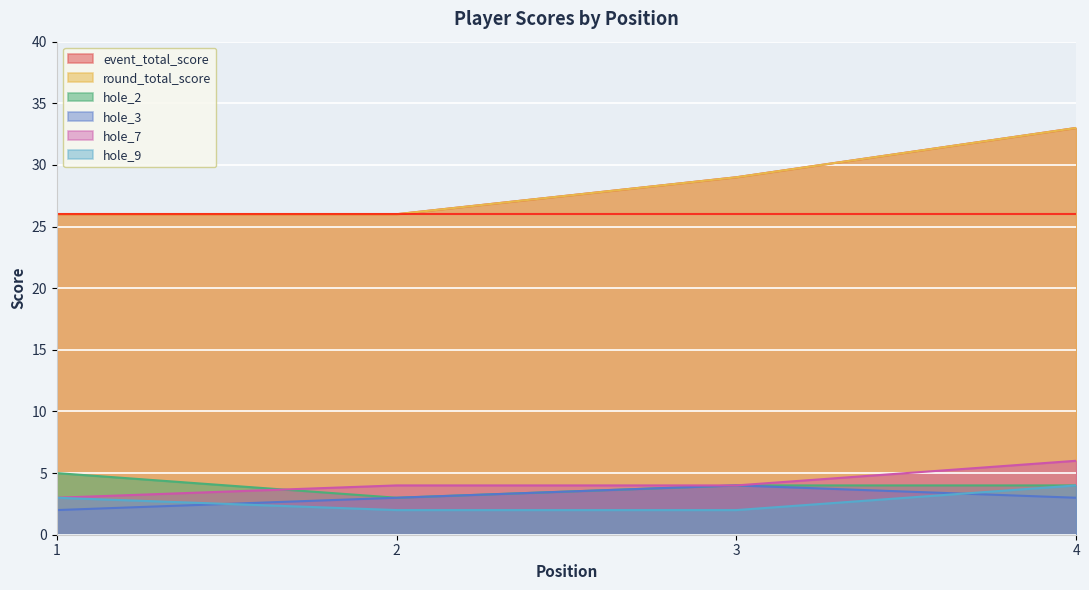

Reading right to left, list all the values displayed in this chart.

event_total_score: 33	29	26	26
round_total_score: 33	29	26	26
hole_2: 4	4	3	5
hole_3: 3	4	3	2
hole_7: 6	4	4	3
hole_9: 4	2	2	3